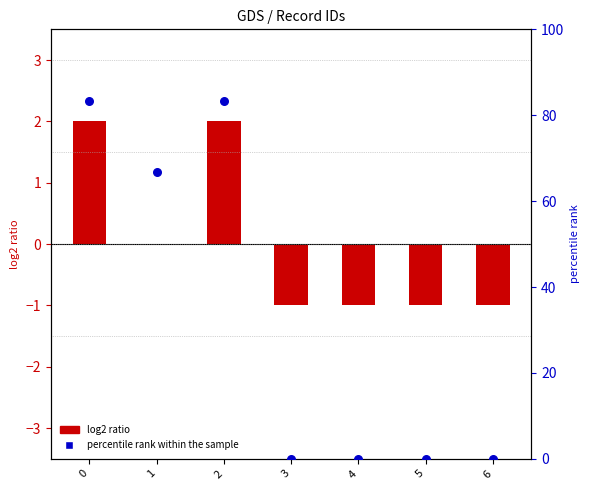

Which series reaches the maximum Y coordinate?

percentile rank within the sample